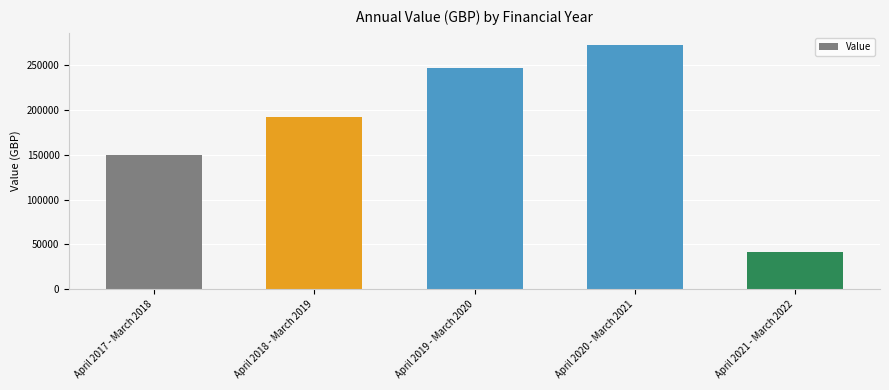

What is the value of the 1st bar from the left?

150000.0